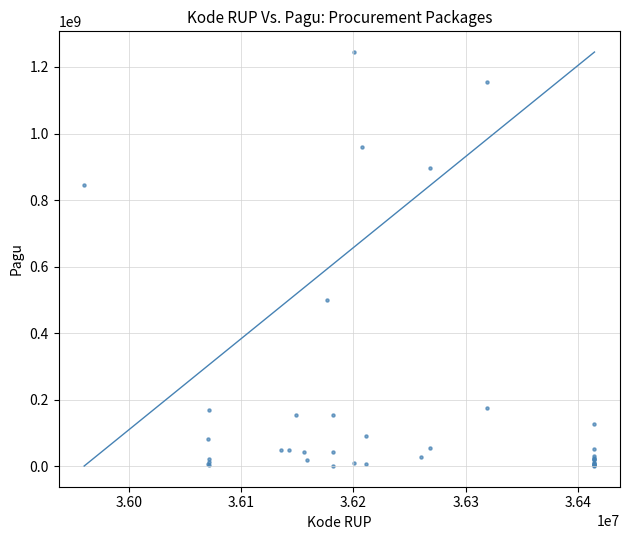

What Y value in the scatter plot is closest to 622840000?

499932000